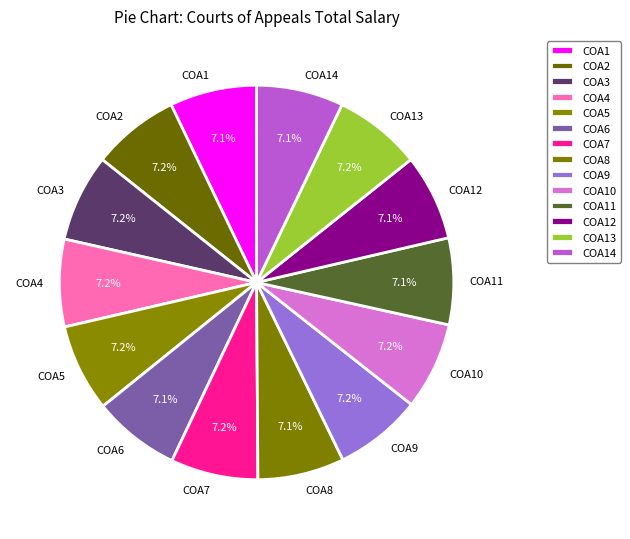

How many slices are in this pie chart?

14